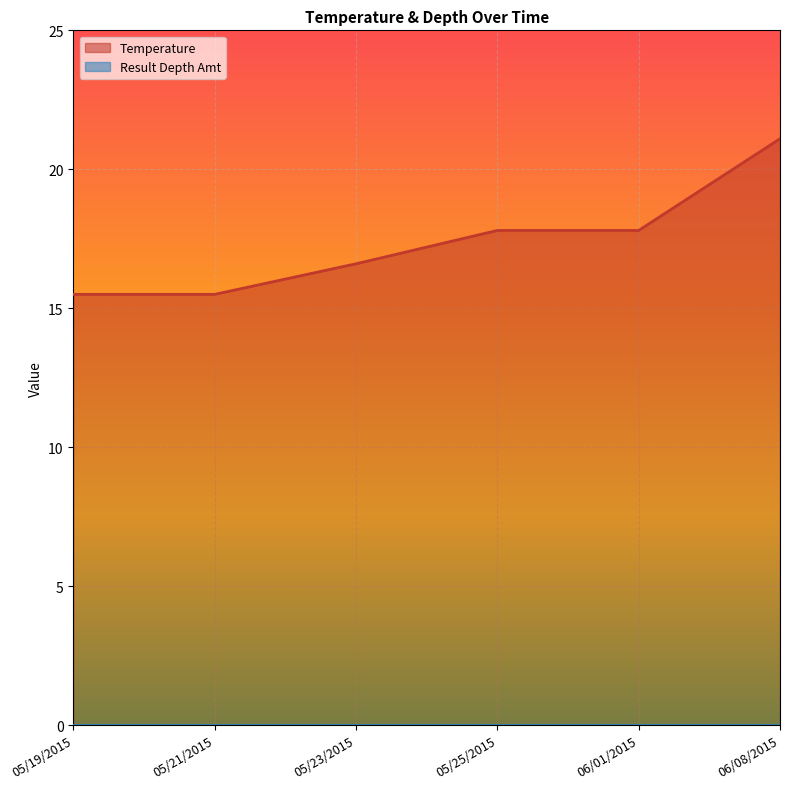

What is the sum of the values at 05/21/2015 and 05/19/2015?

31.0